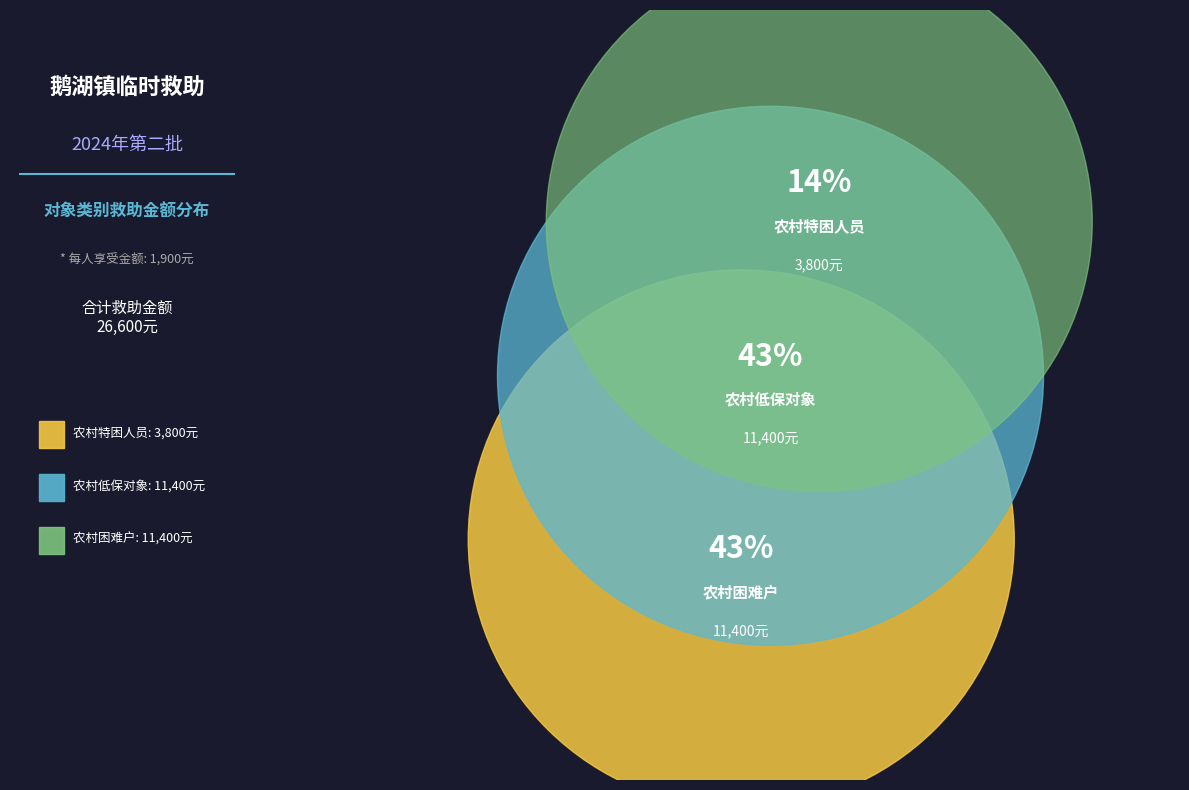

What is the smallest slice in the pie chart?

农村特困人员